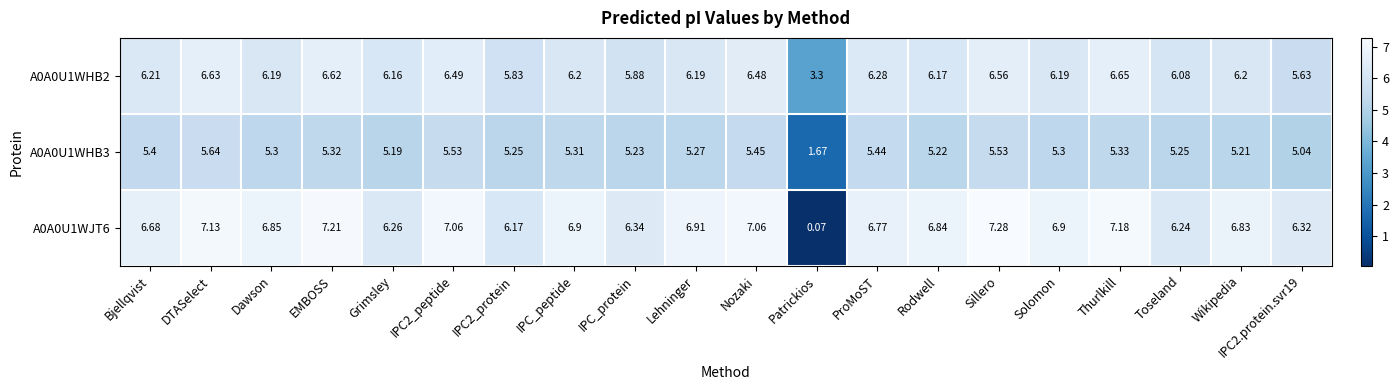

At which category does the chart reach its peak across all series?

Sillero